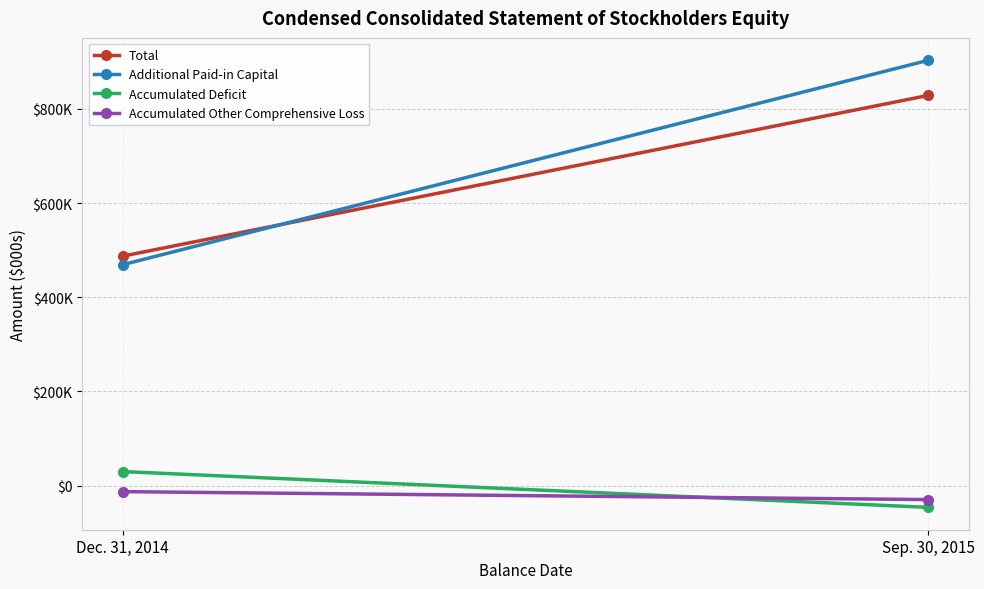

Reading left to right, extract all data points from this chart.

Total: Dec. 31, 2014=487226	Sep. 30, 2015=828591
Additional Paid-in Capital: Dec. 31, 2014=469117	Sep. 30, 2015=903179
Accumulated Deficit: Dec. 31, 2014=29934	Sep. 30, 2015=-46130
Accumulated Other Comprehensive Loss: Dec. 31, 2014=-12735	Sep. 30, 2015=-29651